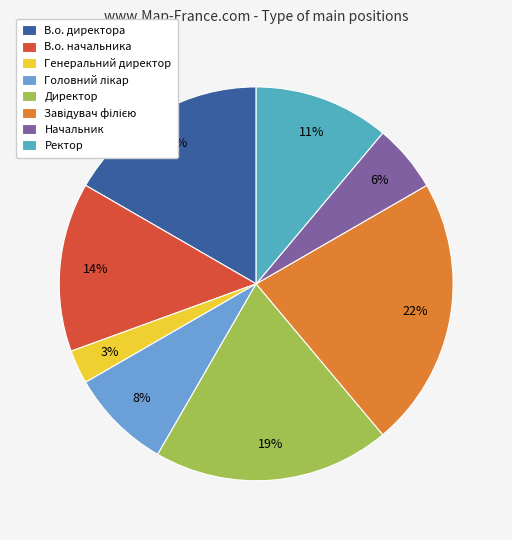

The В.о. начальника slice represents 14% of the pie. True or false?

True